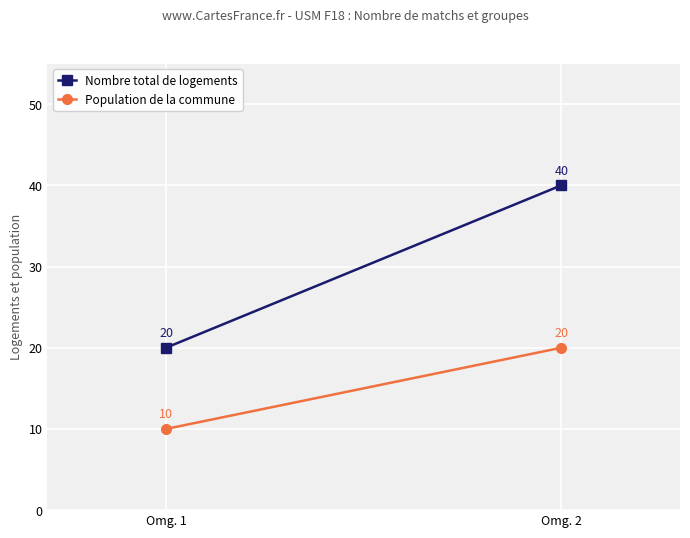

Rank the series by their average value, from lowest to highest.

Population de la commune, Nombre total de logements